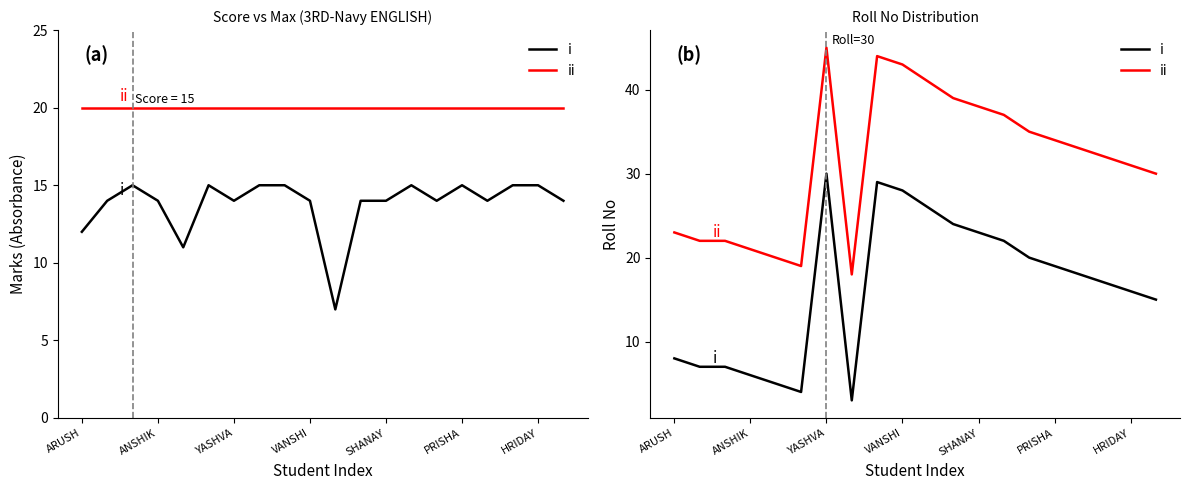

At which label does i reach its peak?

YASHVA